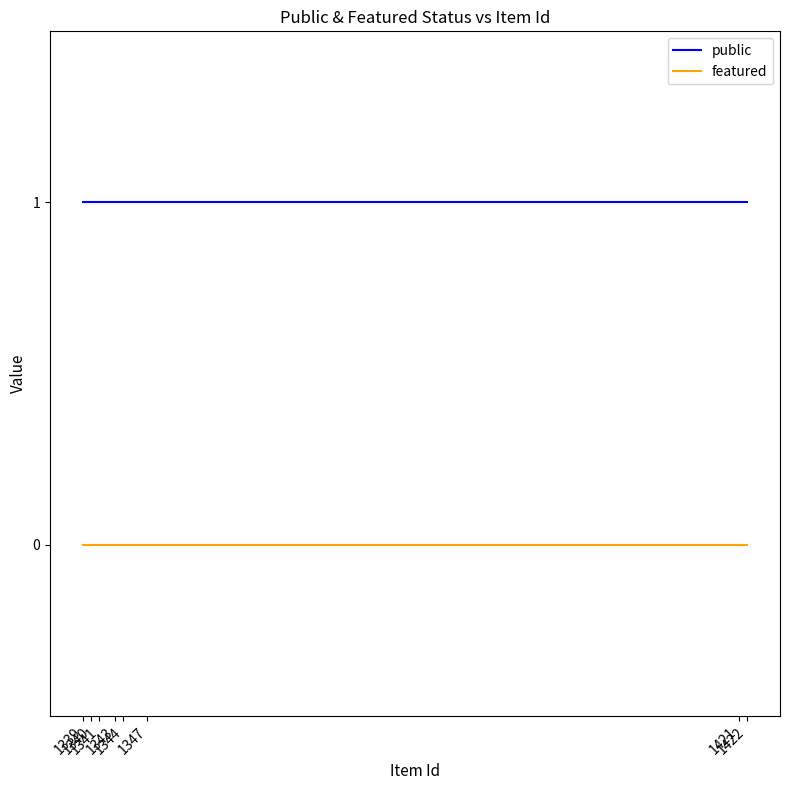

Which series has the largest total across all categories?

public